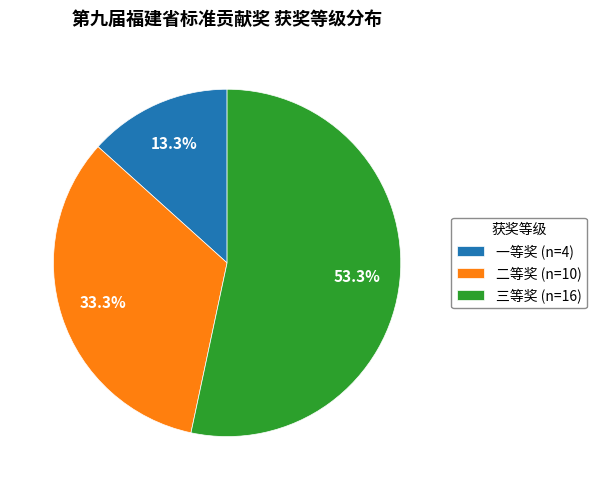

What percentage is the 二等奖 slice, to the nearest percent?

33%